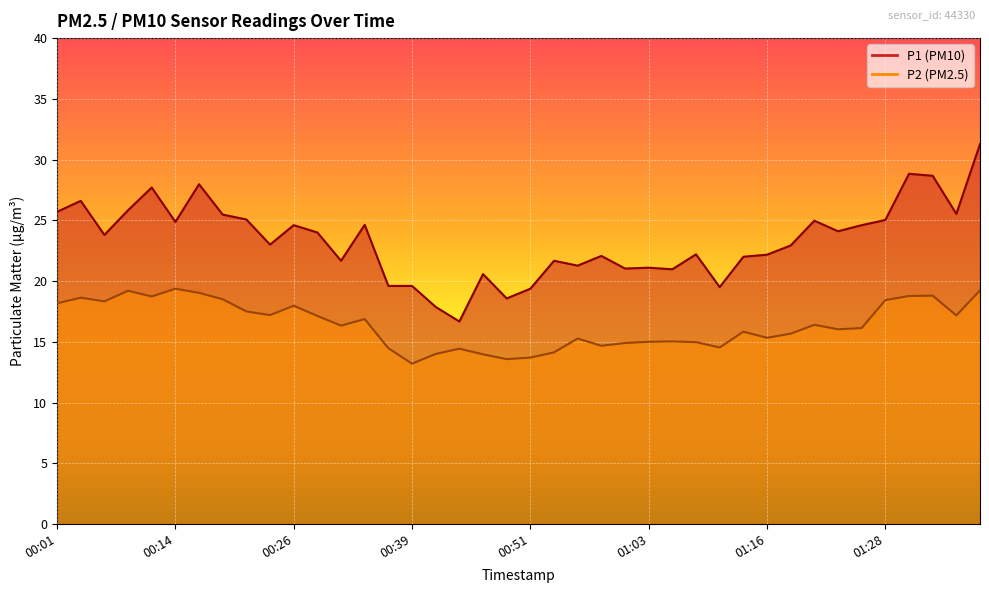

What is the label of the 21st point from the right?

00:49